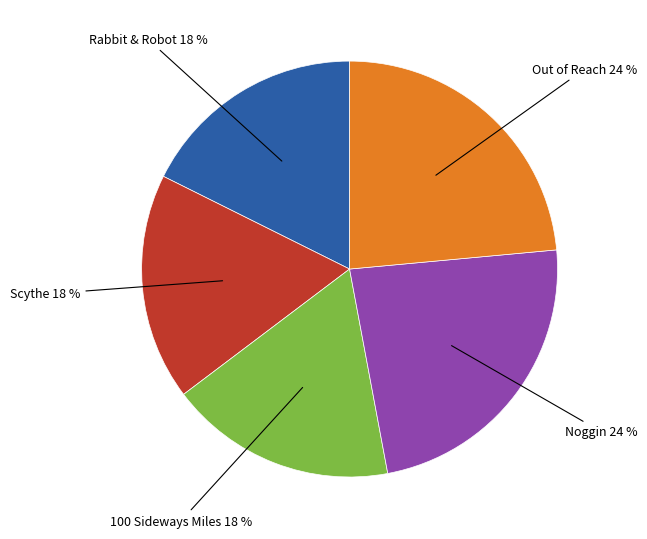

Does any single category account for the majority?

No